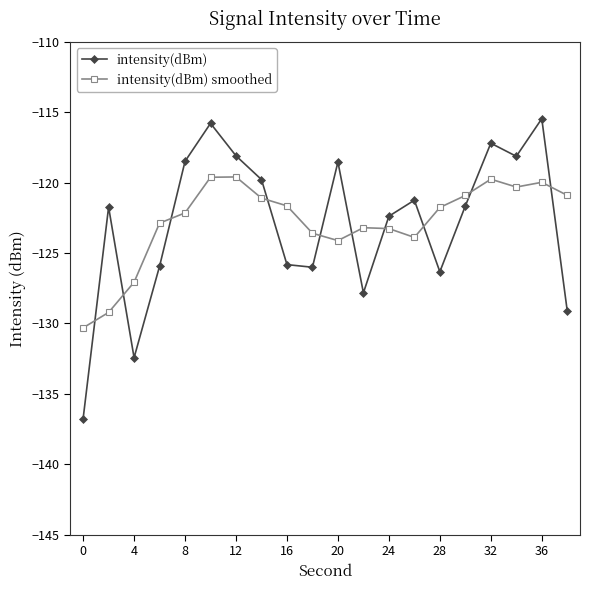

True or false: intensity(dBm) has more than 2 interior local peaks.

True